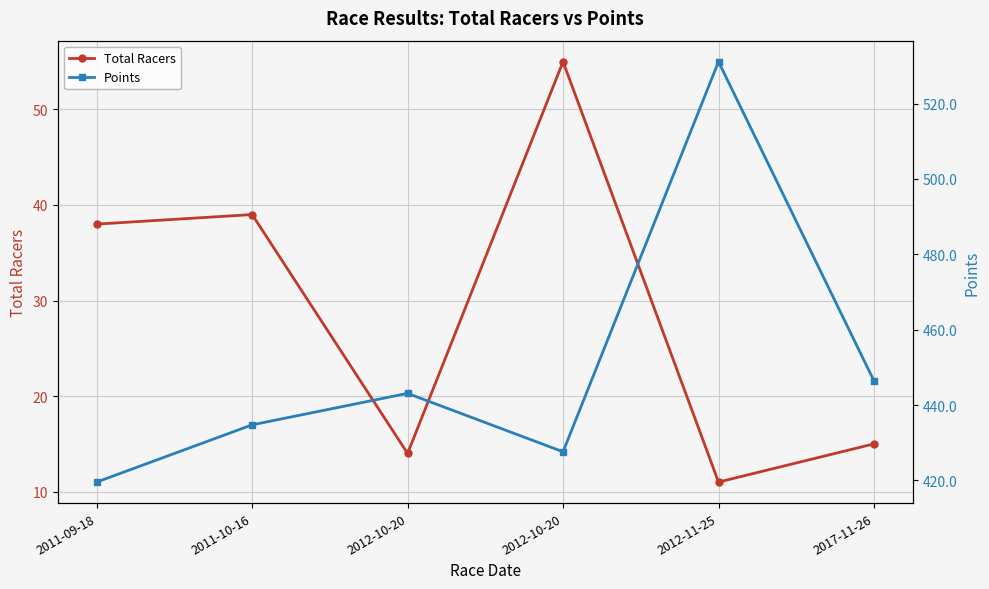

The Total Racers series shows 11.0 at 2012-11-25. True or false?

True